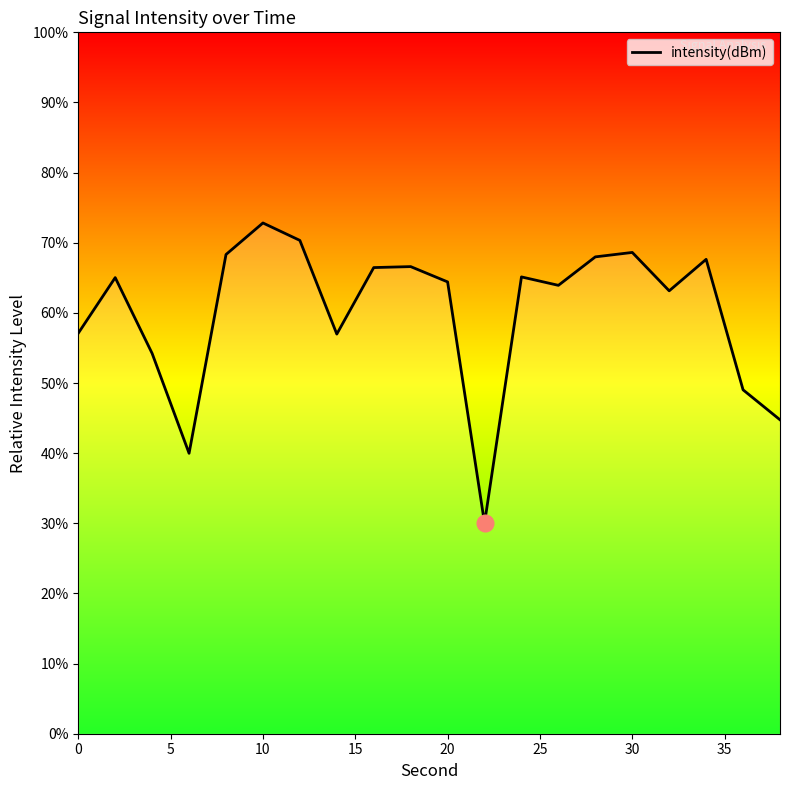

What is the maximum value shown in the chart?

72.8